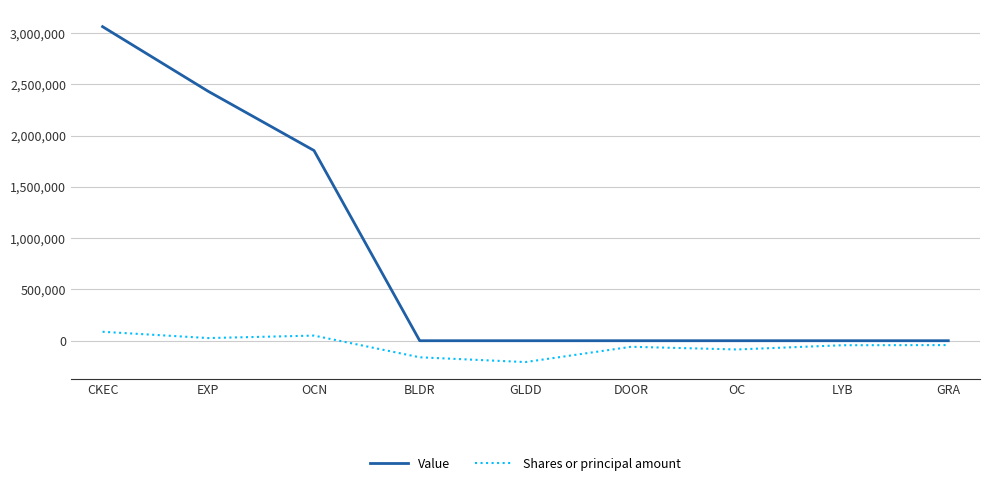

Which series changed the most between CKEC and DOOR?

Value